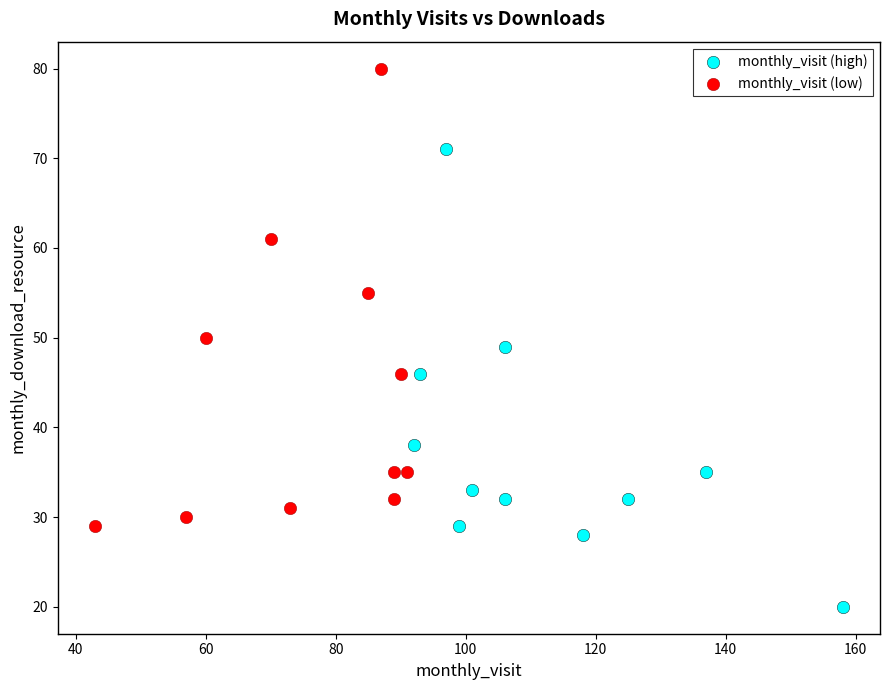

Which series contains the highest Y value?

monthly_visit (low)